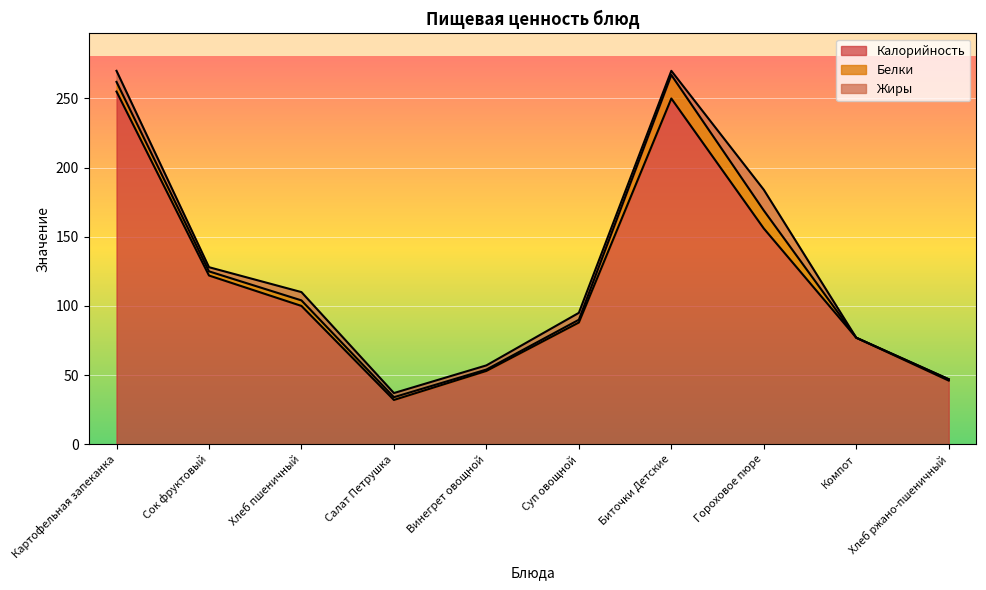

What is the difference between the highest and lowest values at Биточки Детские?

247